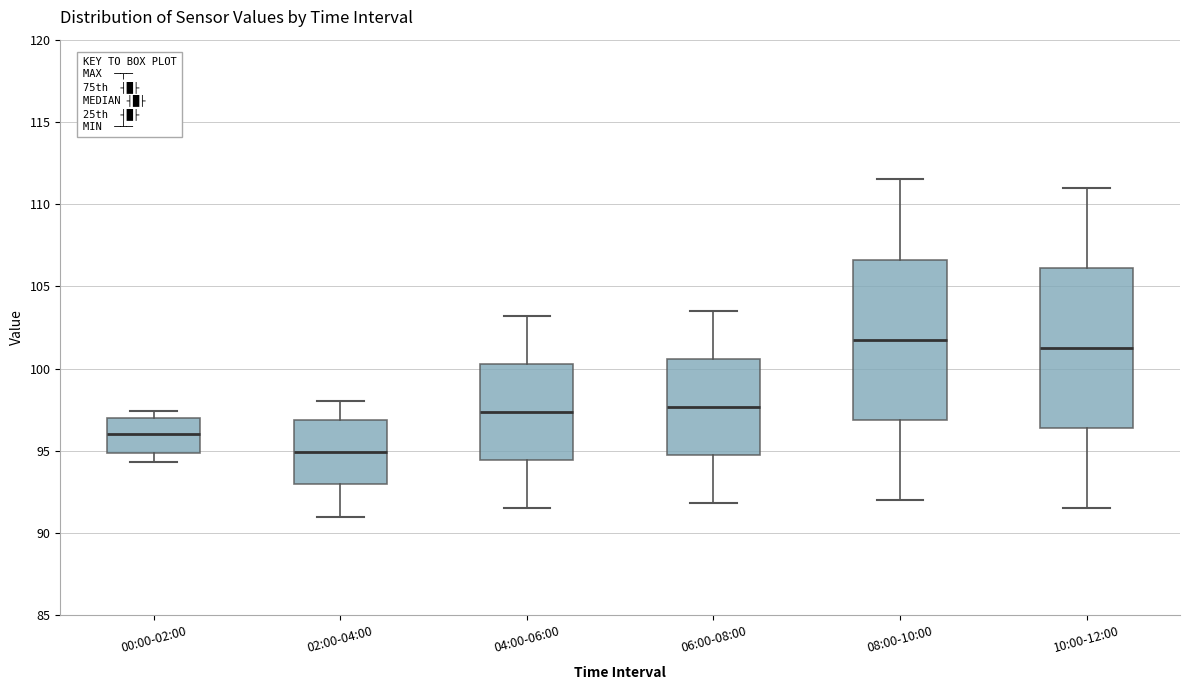

Where does the lower whisker of the box for 08:00-10:00 end on the y-axis? The values are not printed on the chart, so give them approximately, as read against the axis.

92.0